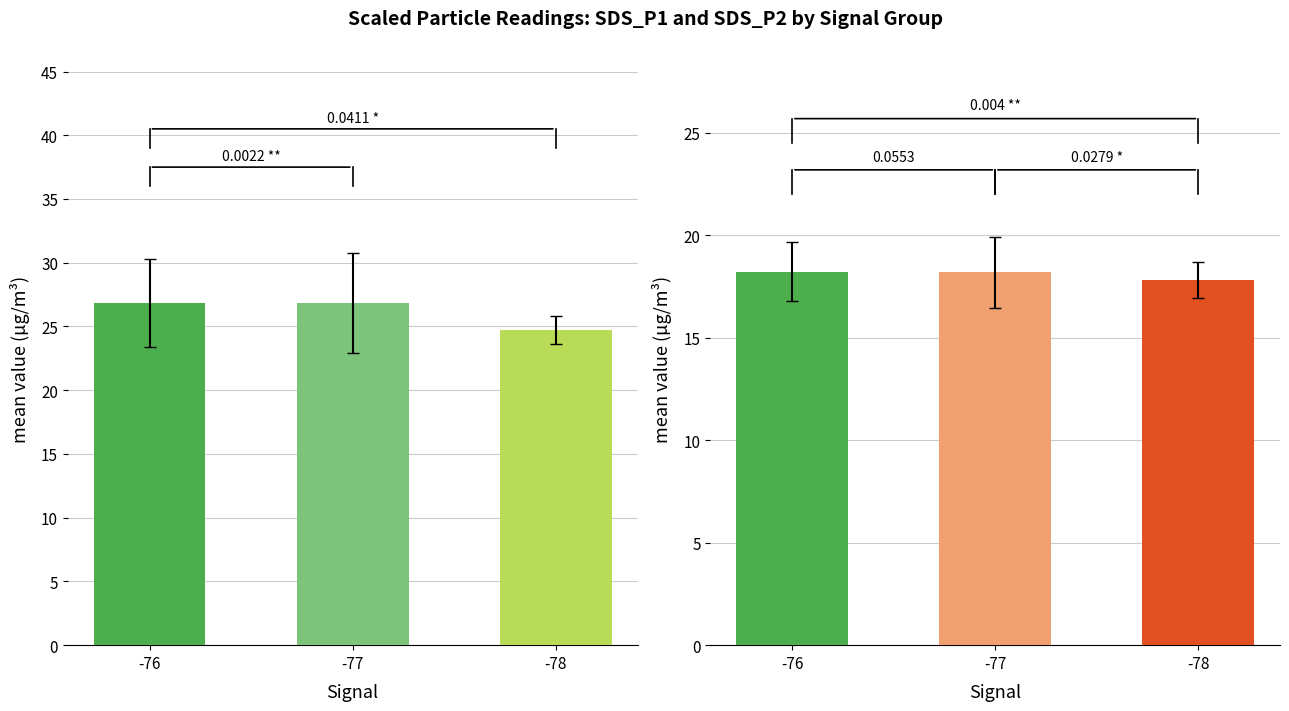

At which label does SDS_P1 reach its minimum?

-78